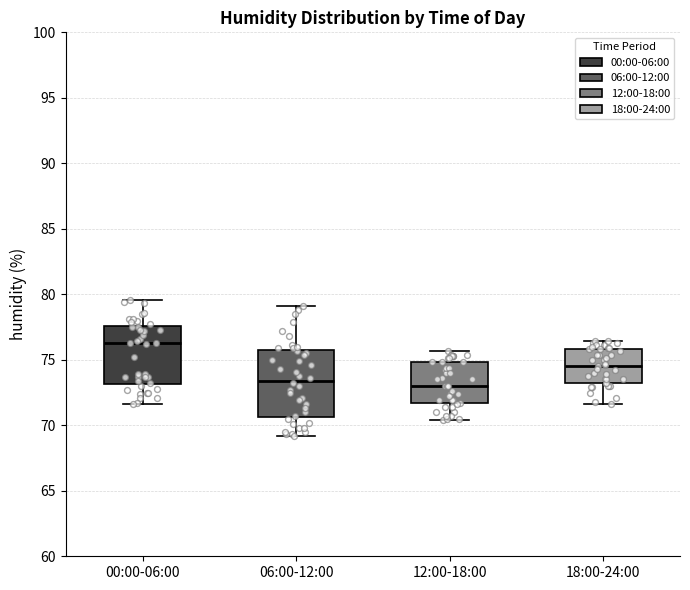

Where does the median line of the box for 06:00-12:00 sit on the y-axis? The values are not printed on the chart, so give them approximately, as read against the axis.

73.5